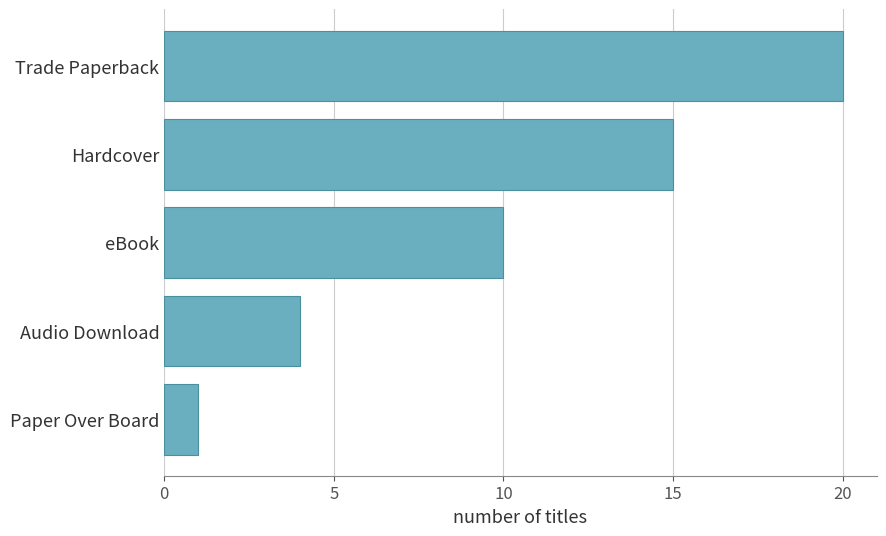

At which category does the chart reach its minimum across all series?

Paper Over Board